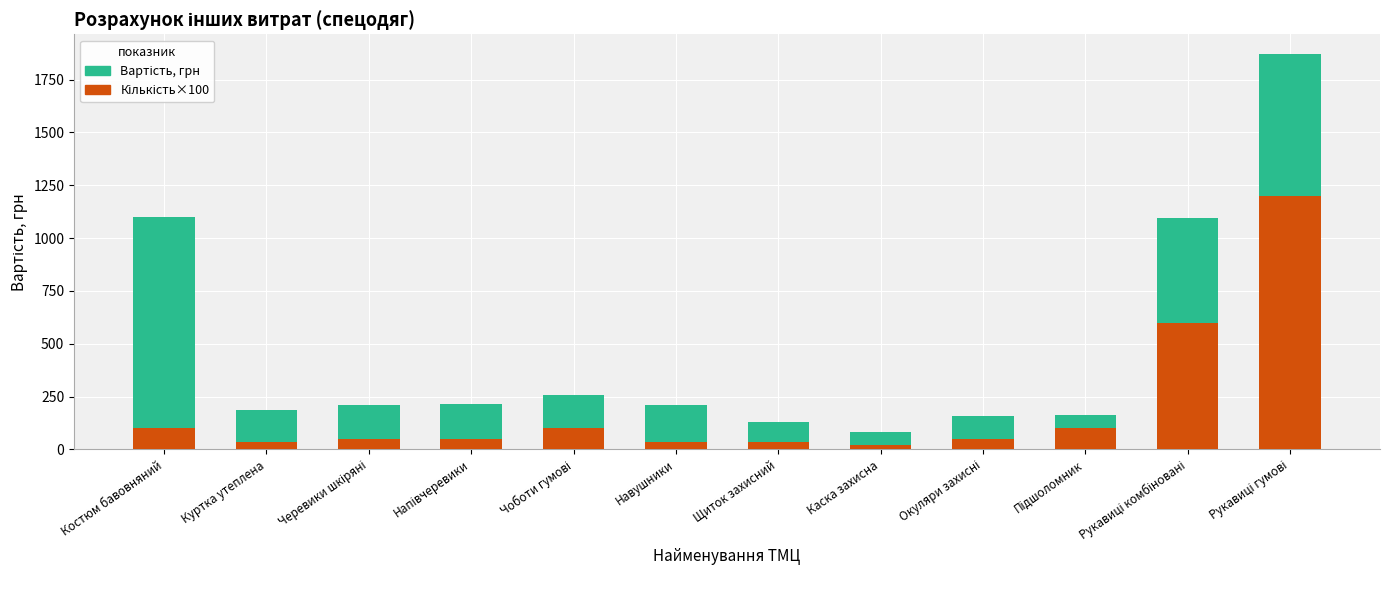

What is the approximate value of Вартість, грн at Щиток захисний?

95.0